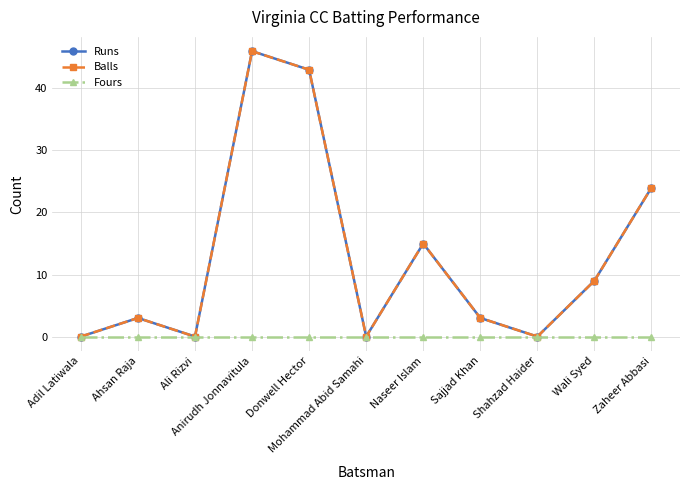

The Fours series shows 0 at Ali Rizvi. True or false?

True